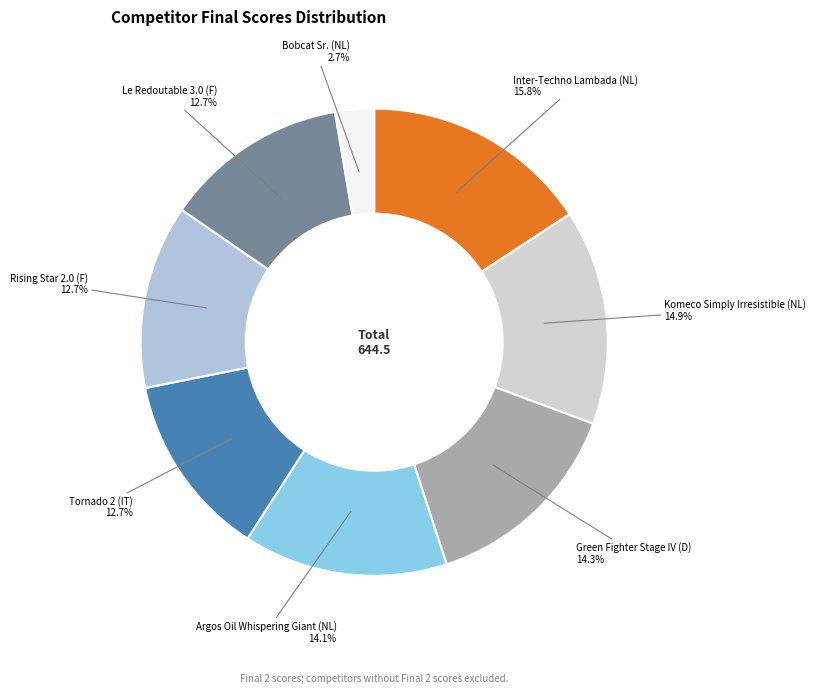

How many slices are in this pie chart?

8